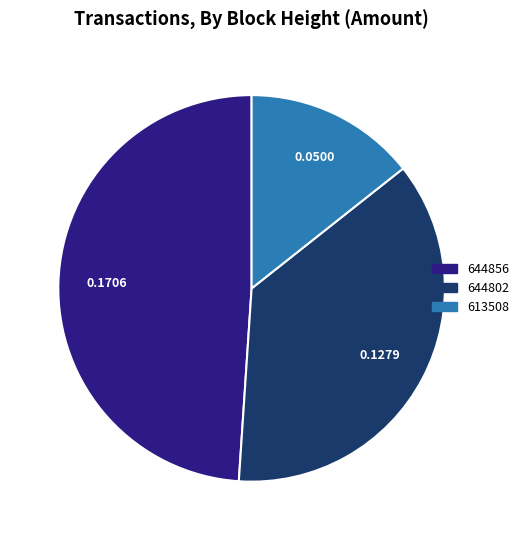

Which category has the biggest portion of the pie?

644856